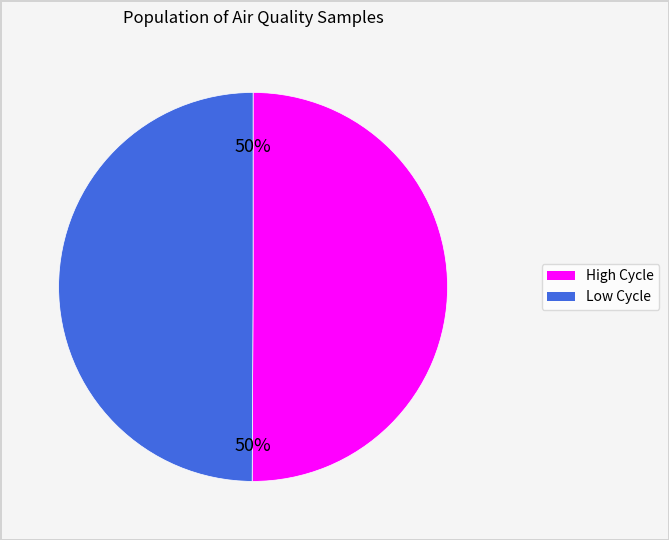

To the nearest percent, what is the average slice percentage?

50%